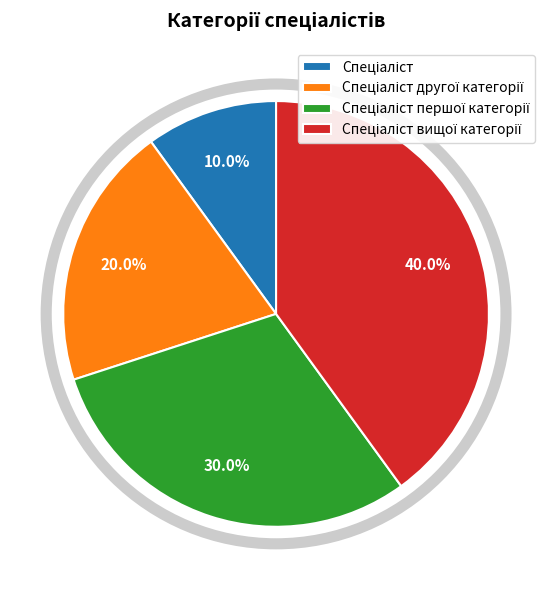

Is there a majority slice in this chart?

No